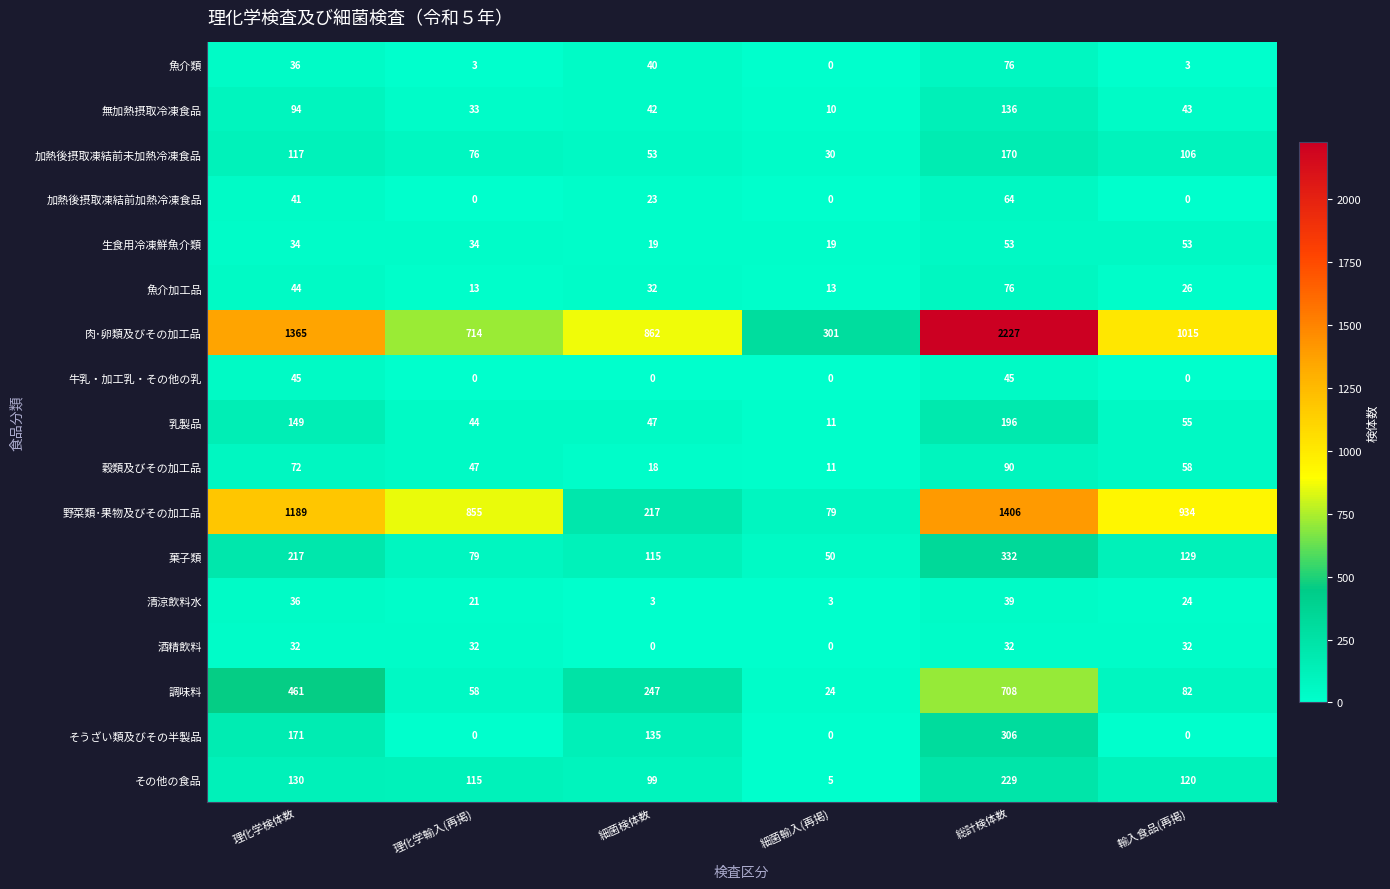

How many 加熱後摂取凍結前加熱冷凍食品 values are between 0 and 41?

5